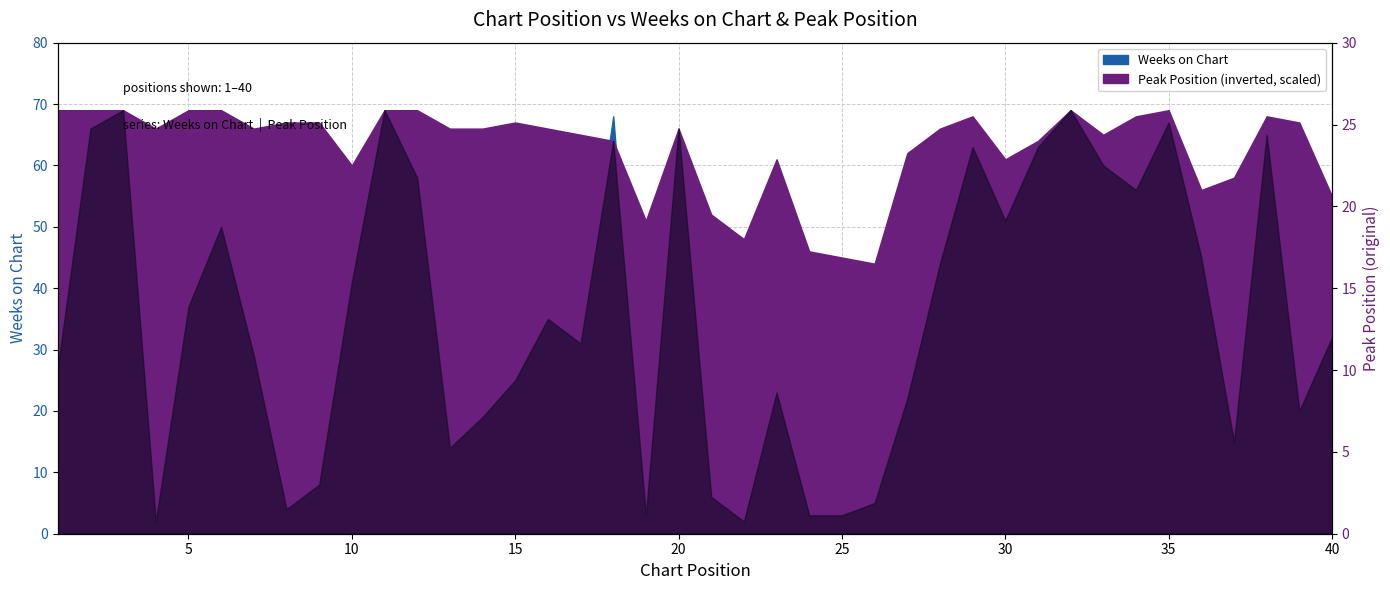

True or false: there are more than 2 points higher than both neighbors.

True